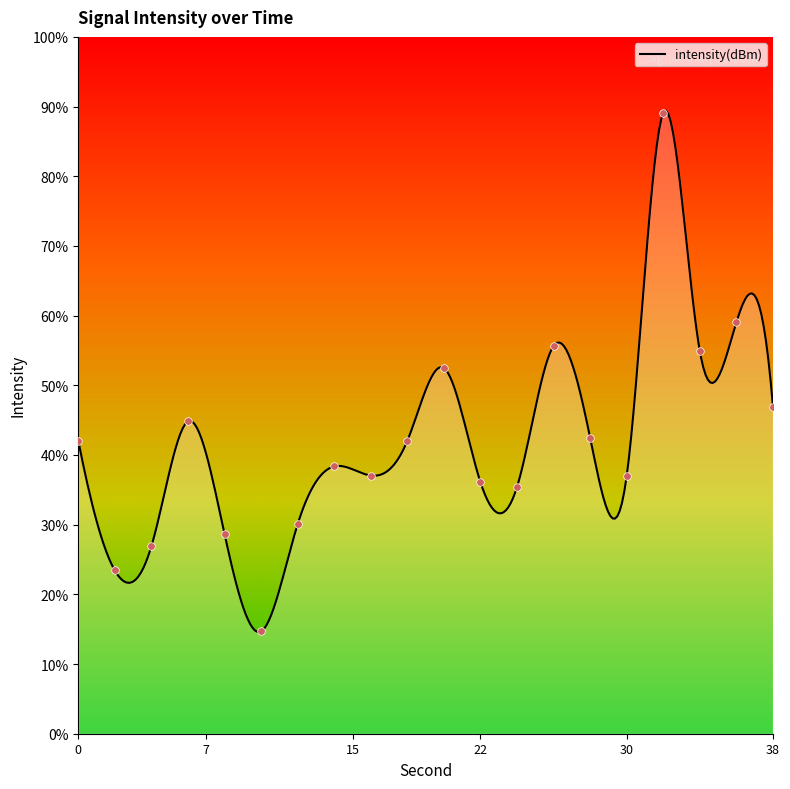

Between 10 and 8, which is larger?

8